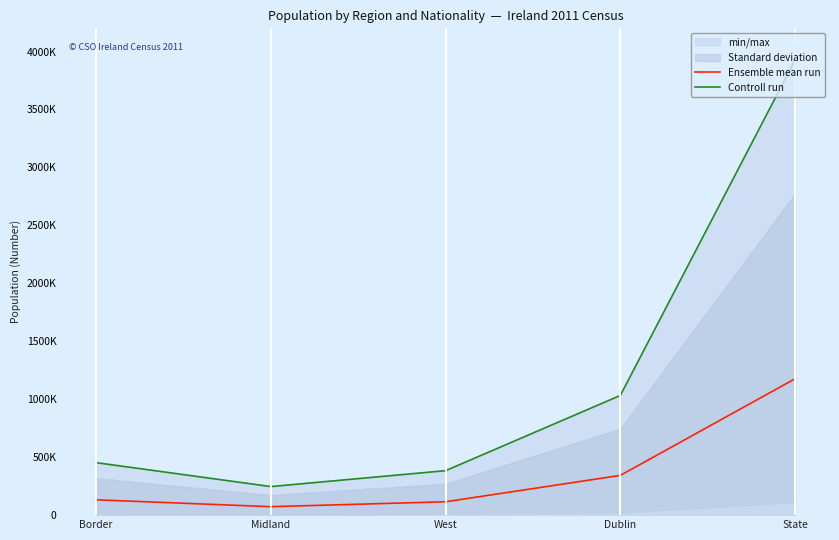

At which label is Ensemble mean run closest to 624796?

Dublin